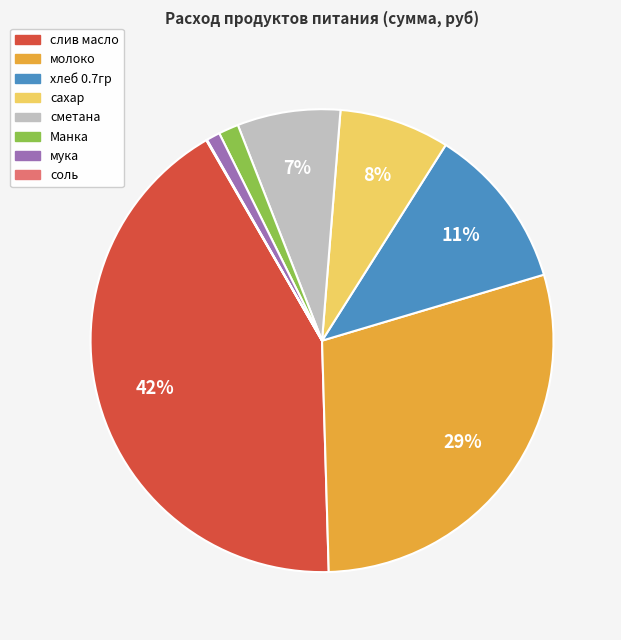

To the nearest percent, what is the combined percentage of слив масло and сметана?

49%